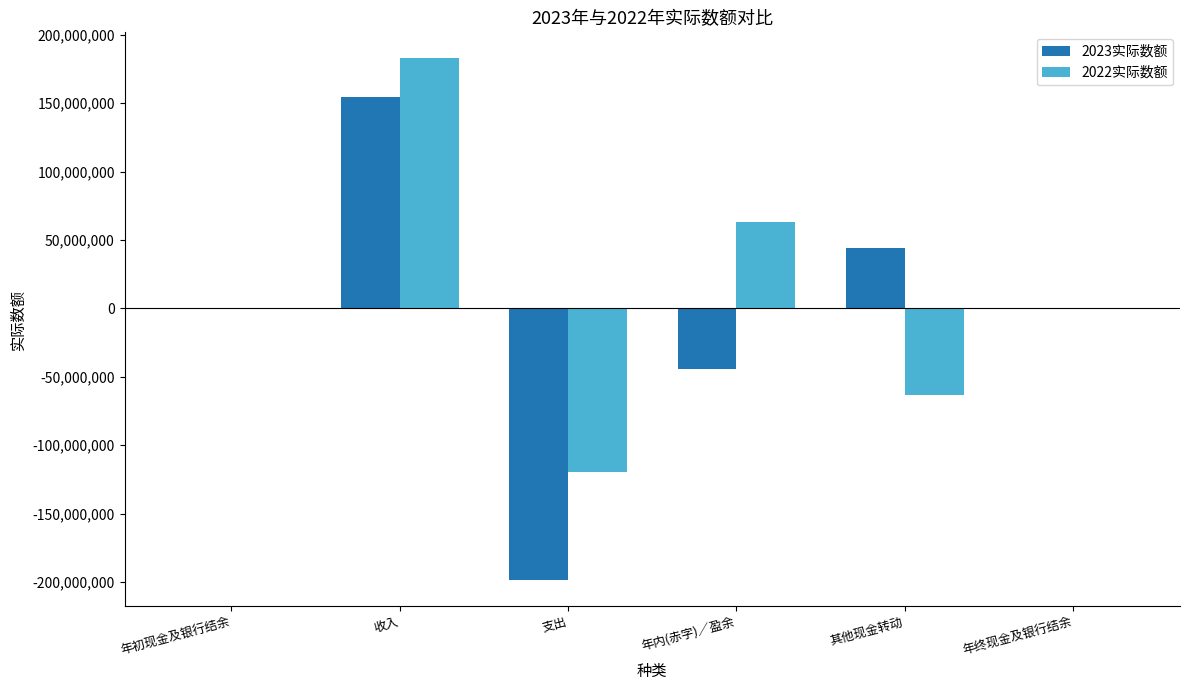

What is the sum of all 2023实际数额 values?

-44275860